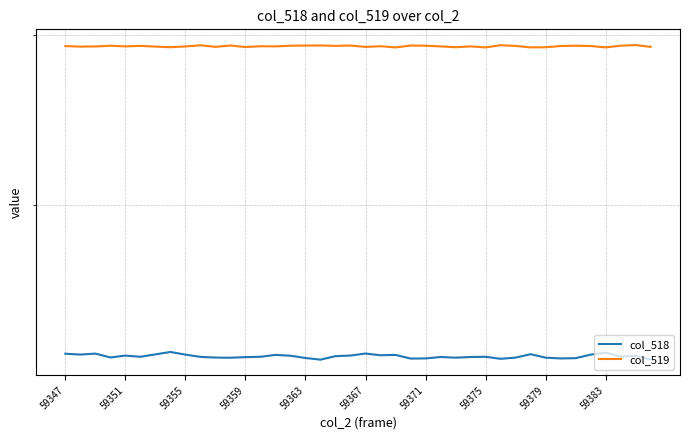

Is this an area chart (filled region under the line)?

No